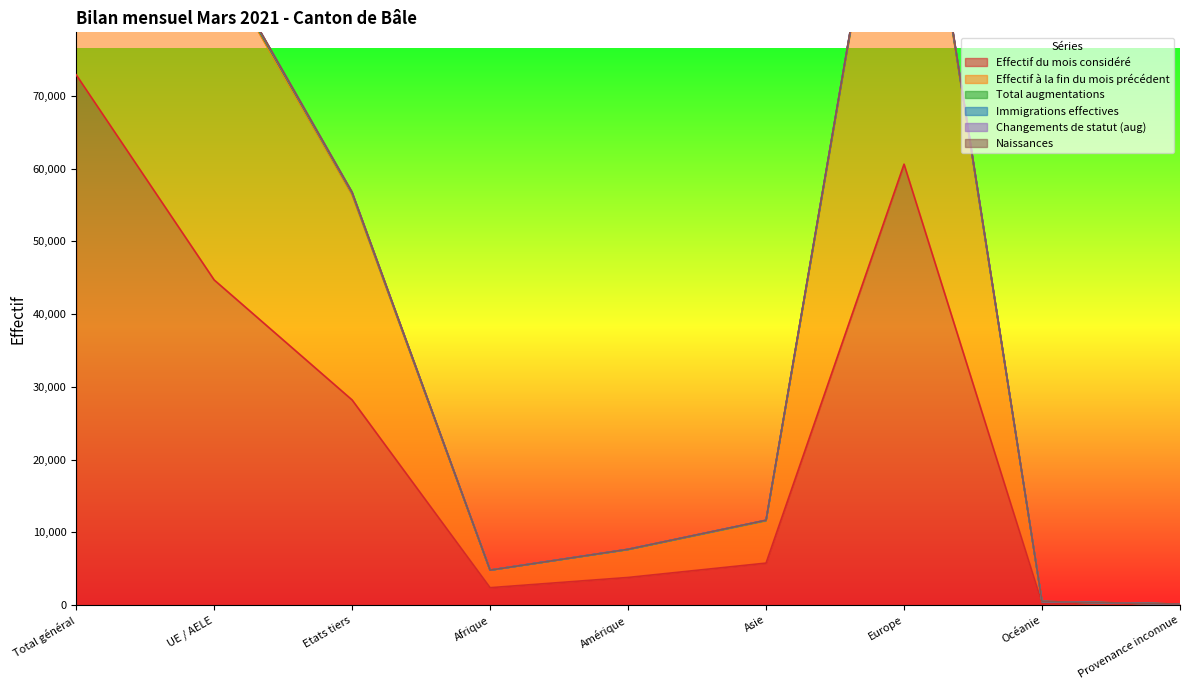

What is the sum of all Naissances values?

439071